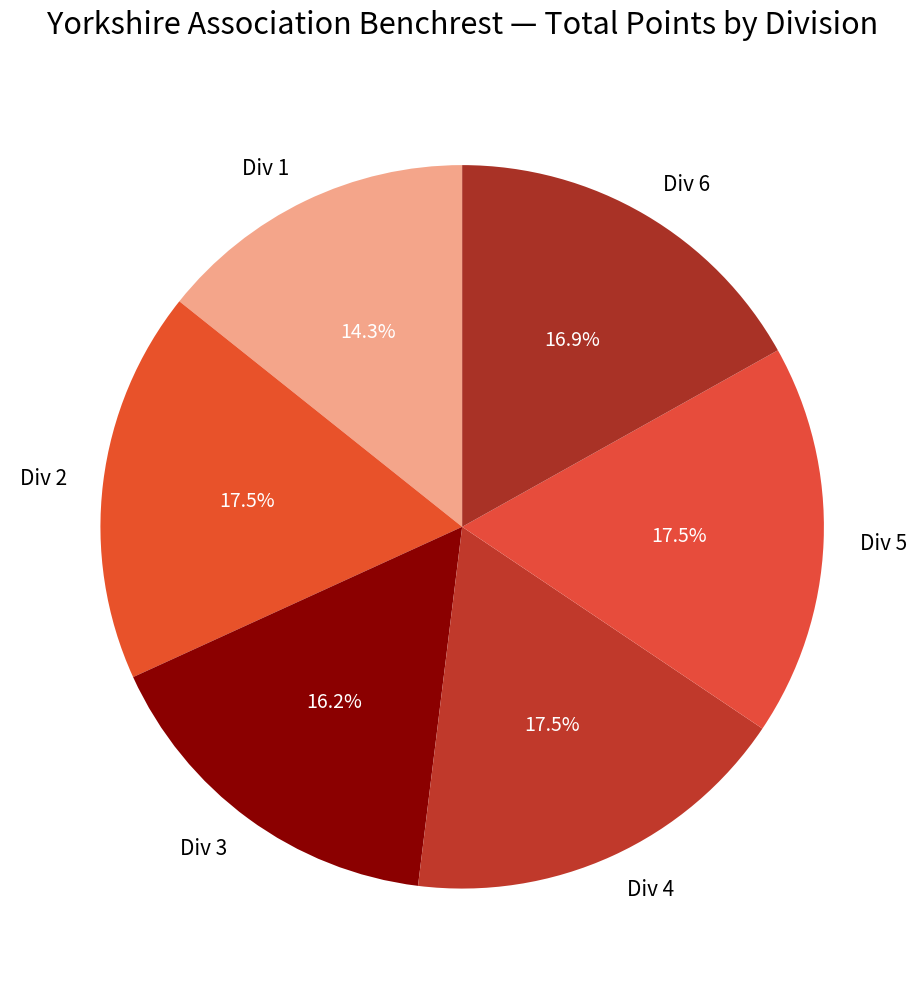

Approximately how many times larger is the value at Div 2 compared to Div 5?

1.0